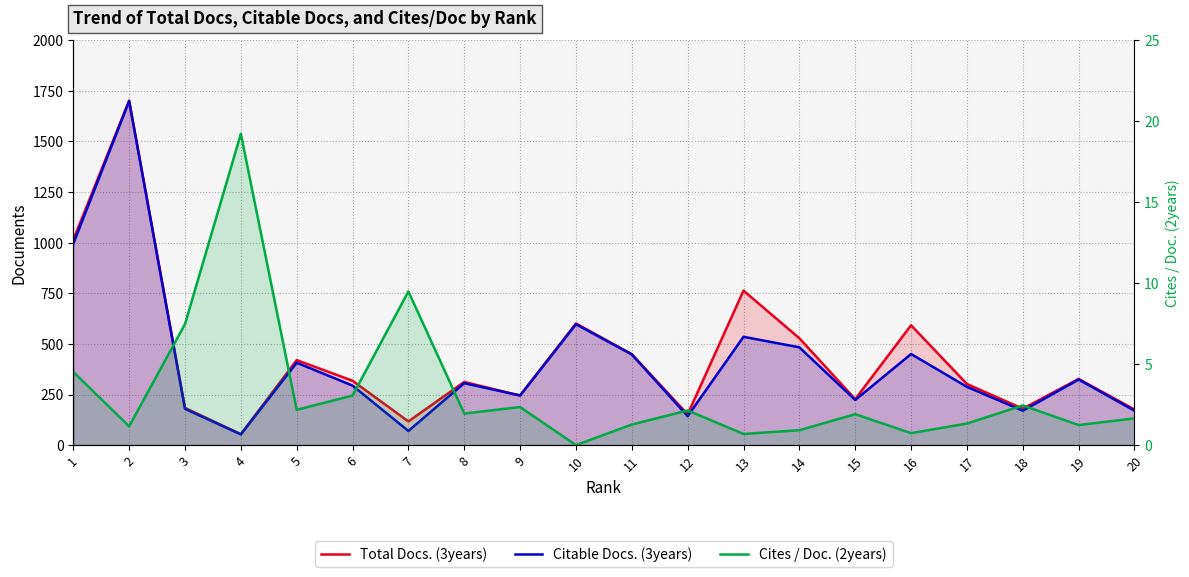

What is the spread (max minus min) of values at 13?

762.3